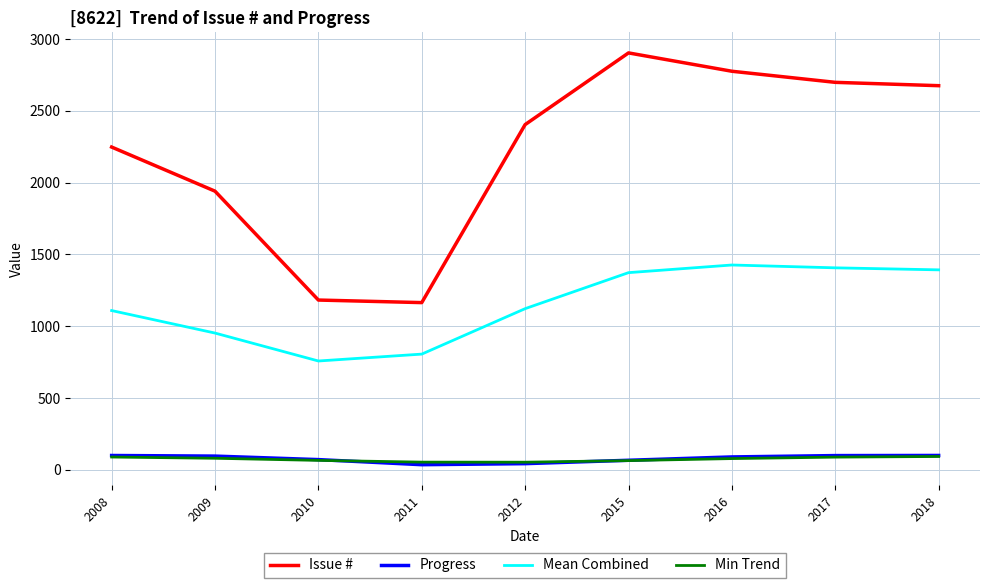

Which label corresponds to the largest value in the chart?

2015